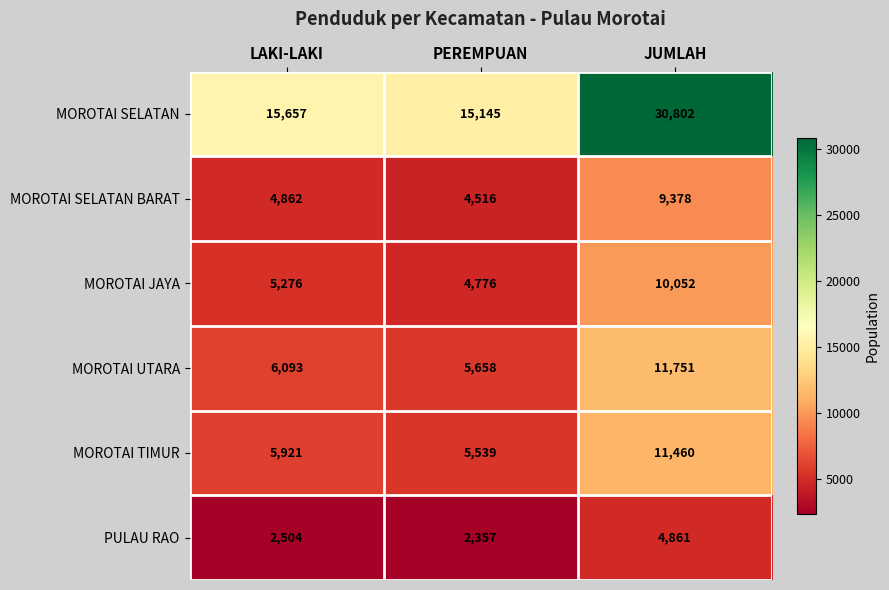

Which series has the widest spread of values?

MOROTAI SELATAN